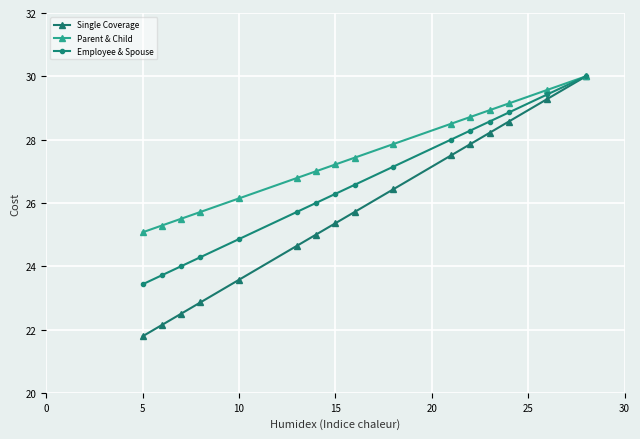

List the series in order of their overall mean, highest first.

Parent & Child, Employee & Spouse, Single Coverage